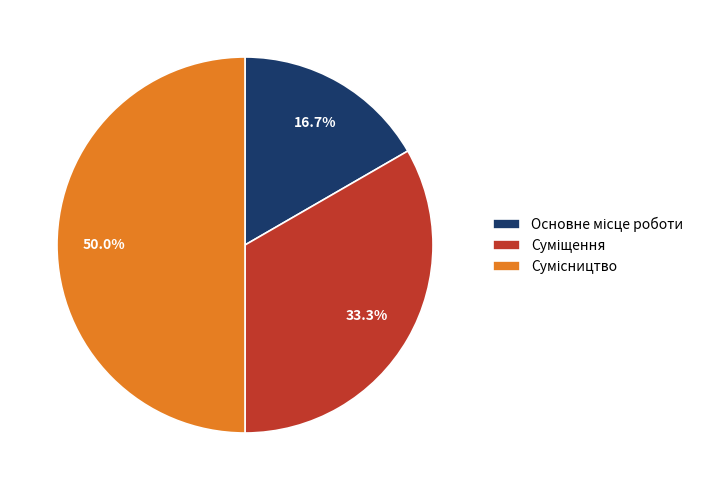

How many slices are in this pie chart?

3